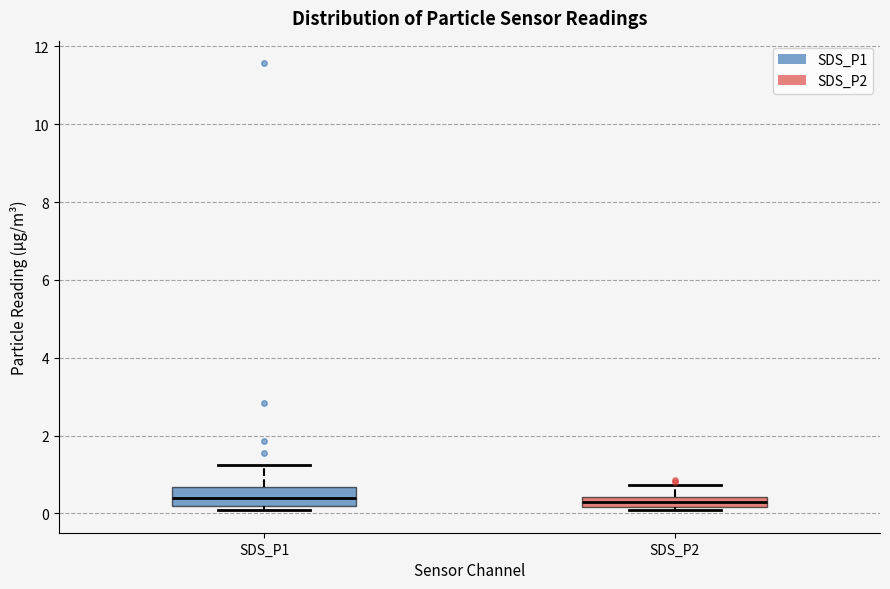

Where is the upper edge of the box for SDS_P1 on the y-axis? The values are not printed on the chart, so give them approximately, as read against the axis.

0.6